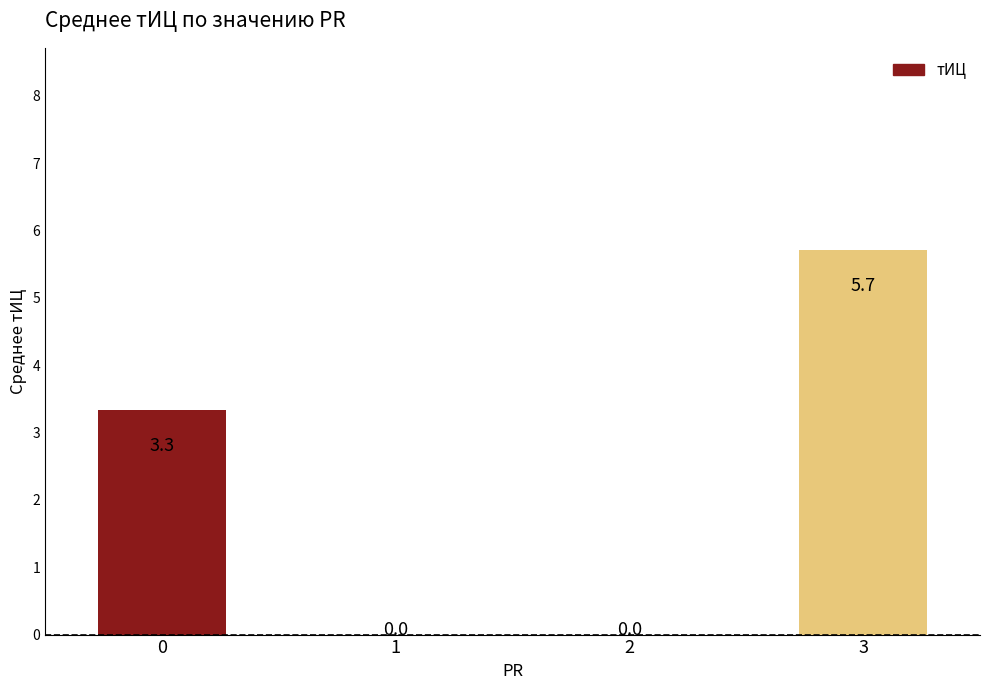

Are the bars horizontal?

No